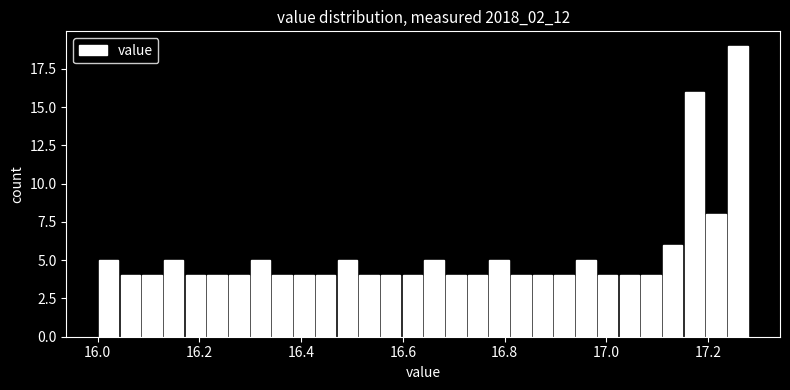

Around what value on the x-axis is the tallest bar? Give the approximate position of its centre, as read against the axis.

17.26